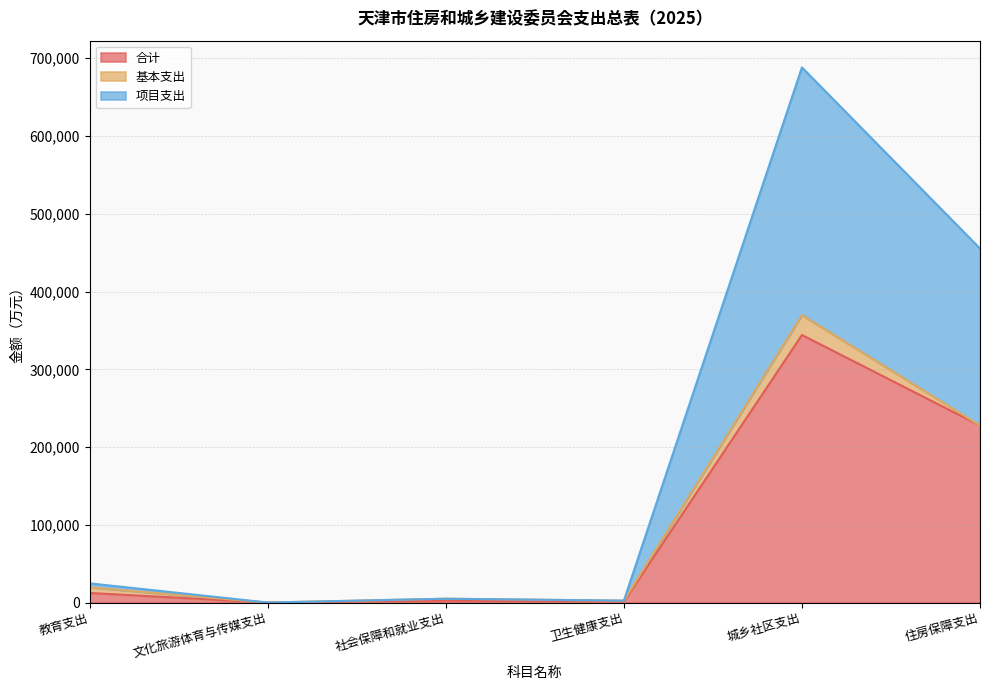

Between 卫生健康支出 and 城乡社区支出, which series saw the biggest shift?

项目支出